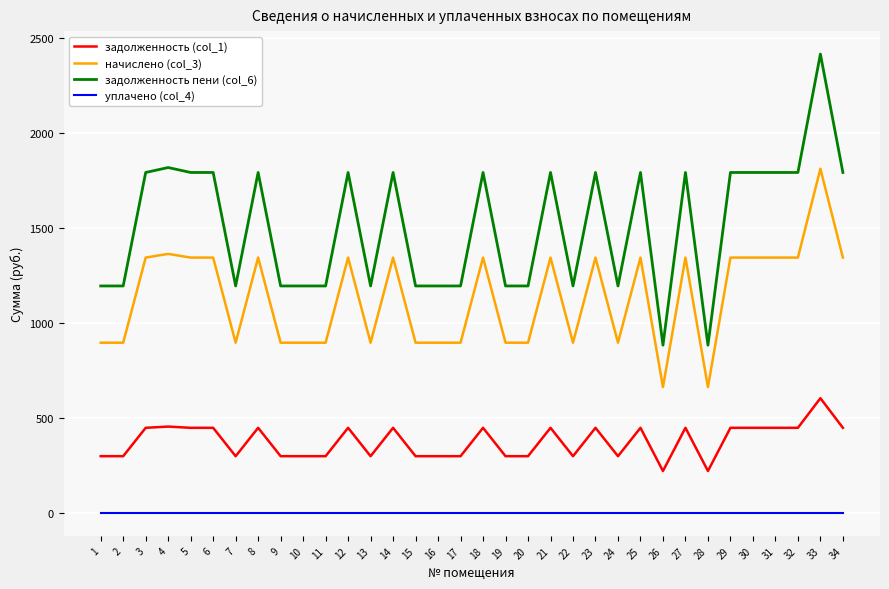

What is the lowest value of the задолженность (col_1) series?

221.0